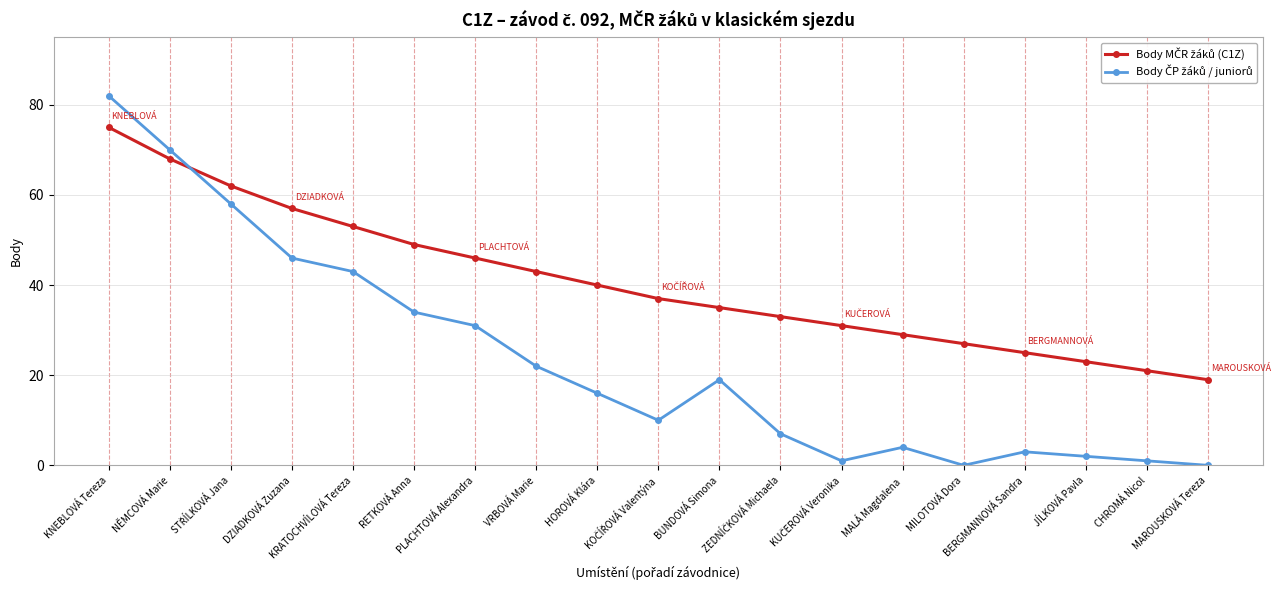

Rank the series by their average value, from lowest to highest.

Body ČP žáků / juniorů, Body MČR žáků (C1Z)